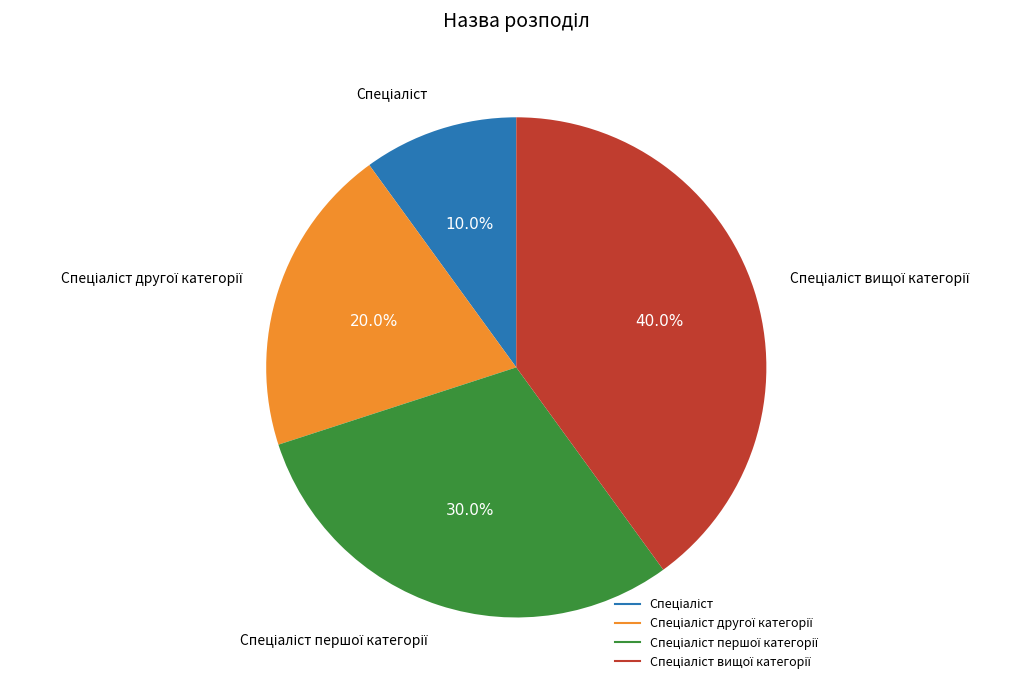

Is there any slice that represents more than half of the pie?

No